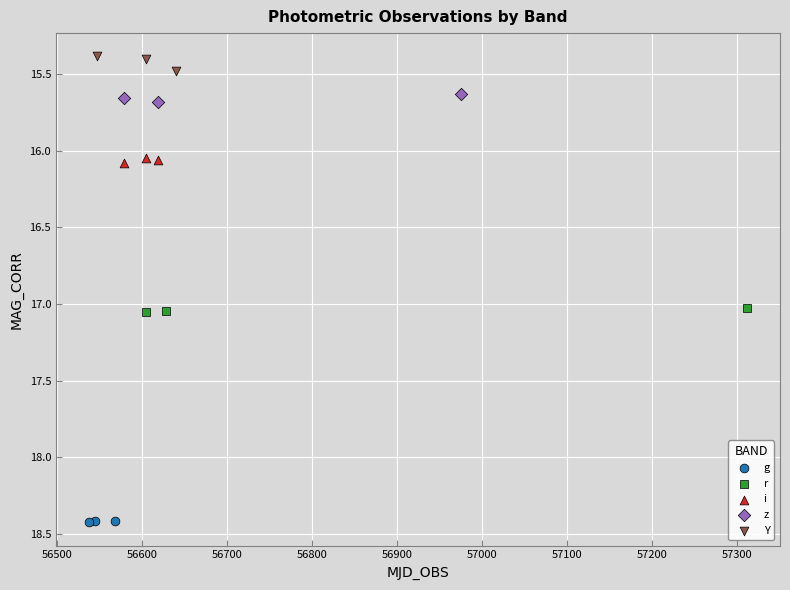

Which series reaches the maximum Y coordinate?

g